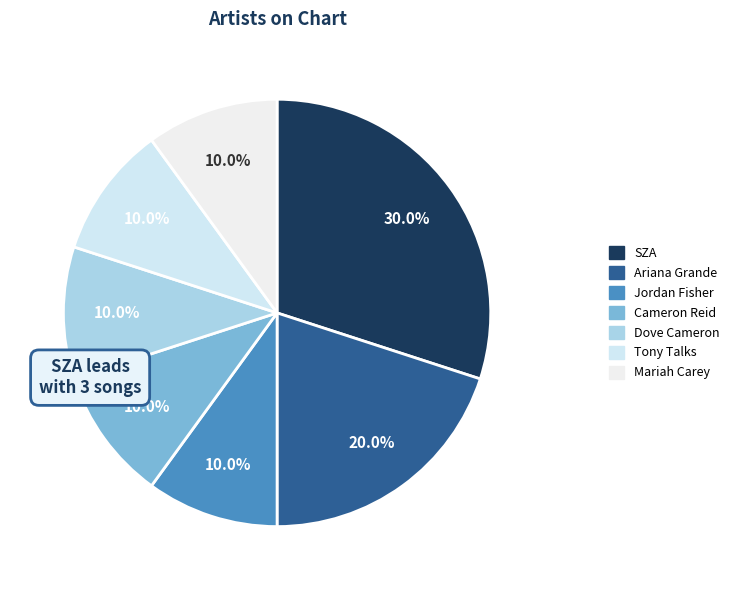

How many slices are in this pie chart?

7